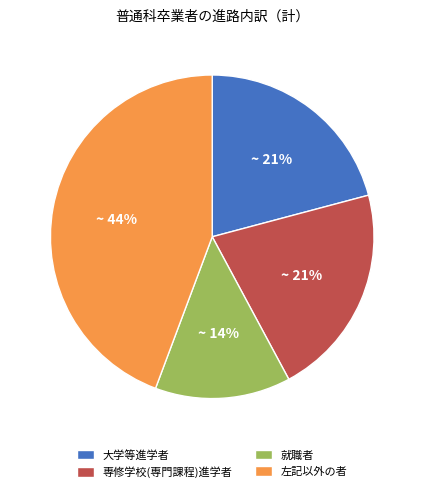

What percentage is the 就職者 slice, to the nearest percent?

14%